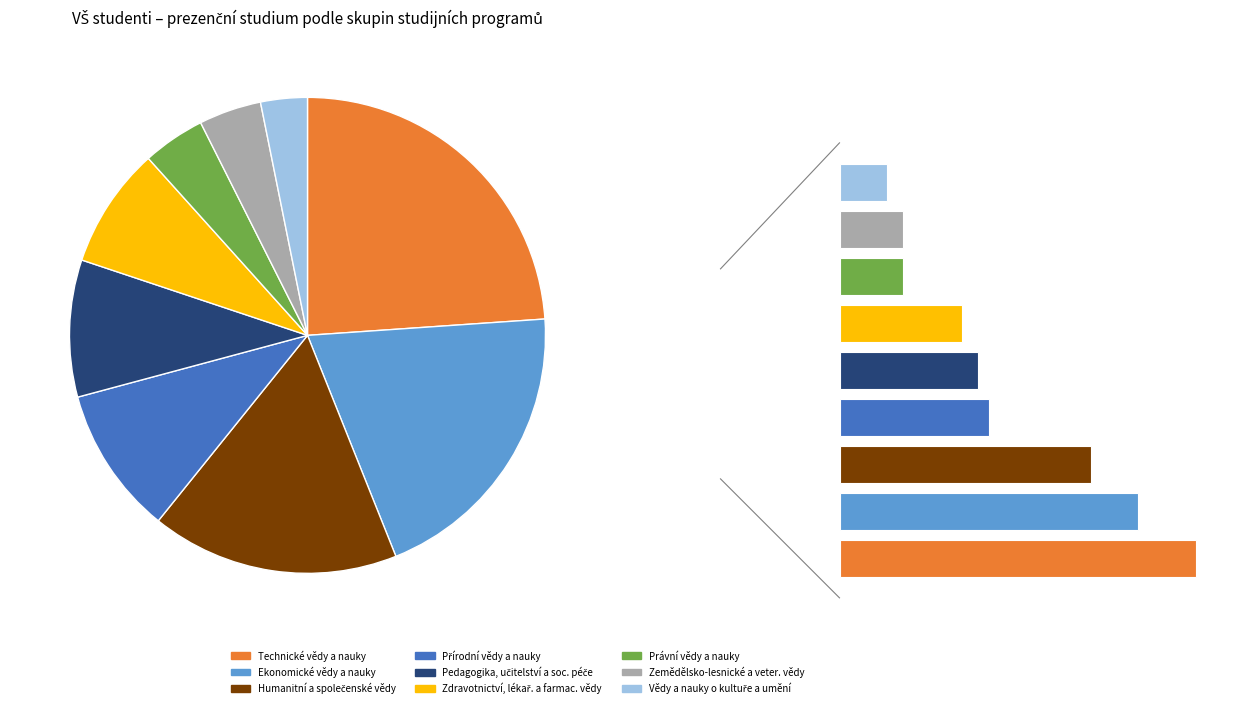

To the nearest percent, what percentage of the pie is Technické vědy a nauky?

24%